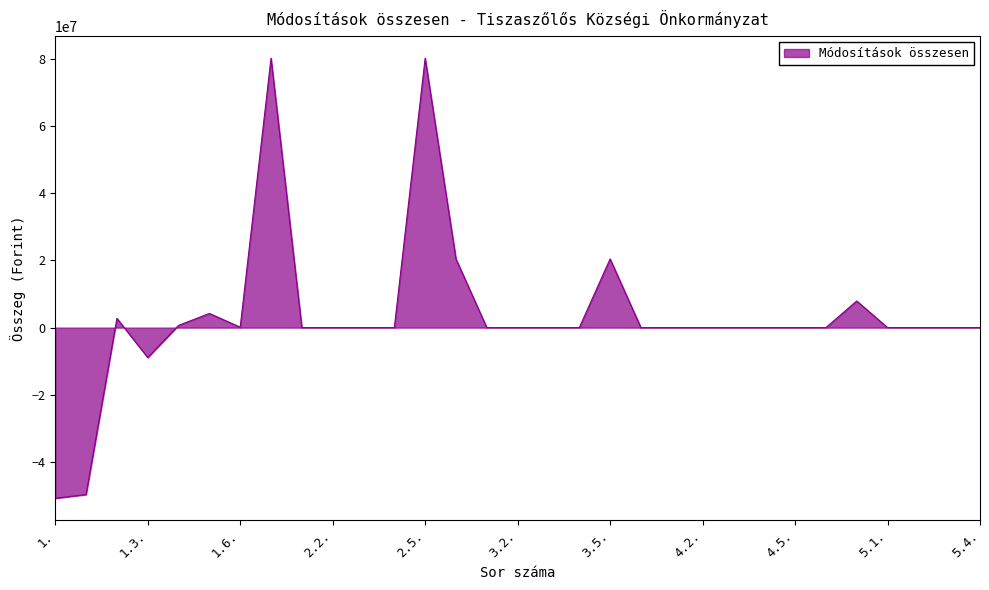

What is the difference between the maximum and minimum values?

130877073